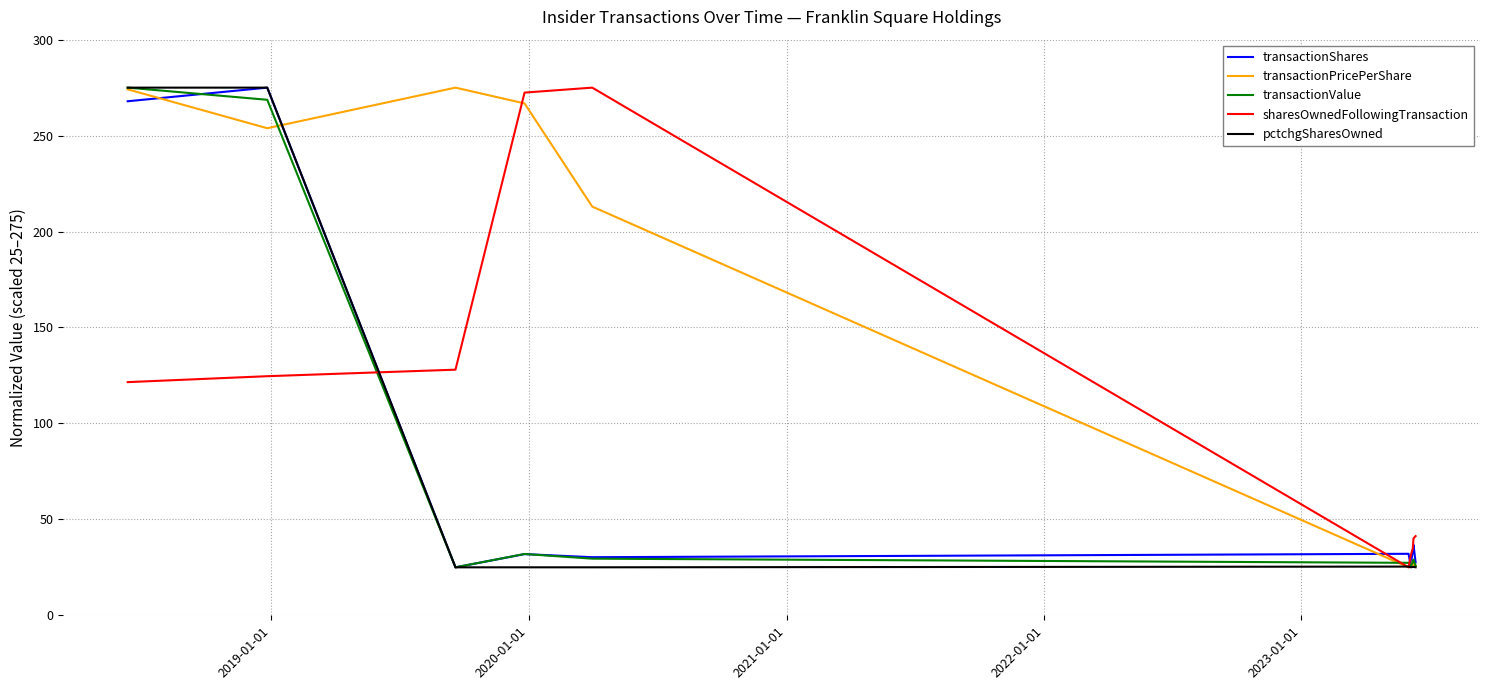

What is the difference between the maximum and minimum values in the transactionValue series?

250.0